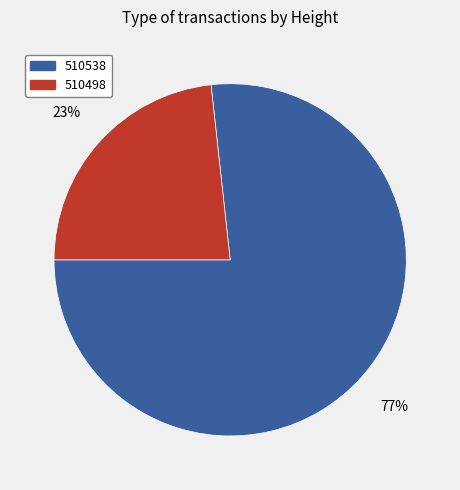

To the nearest percent, what percentage of the pie is 510498?

23%